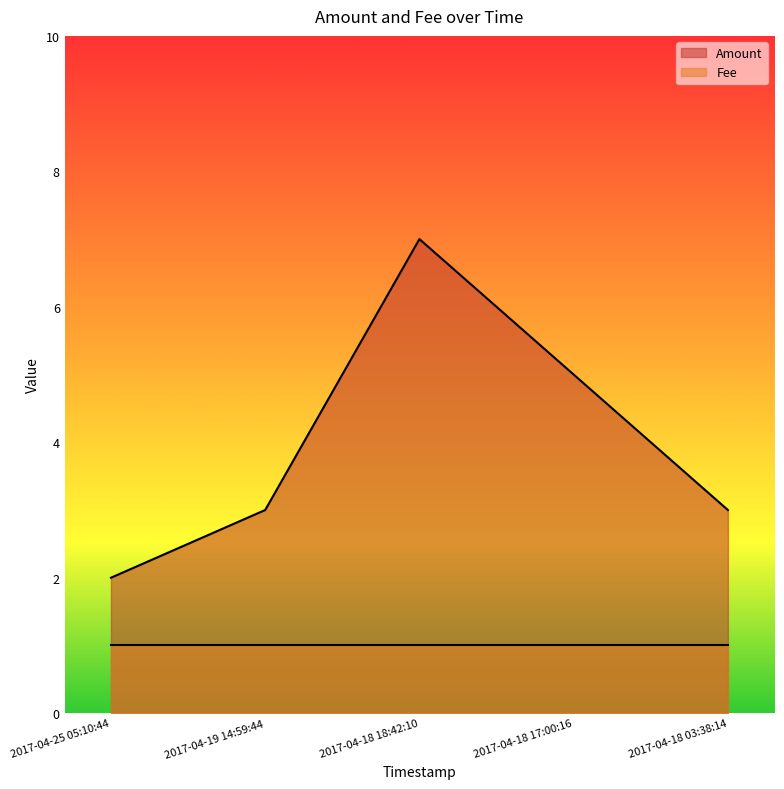

What is the difference between the second highest and second lowest values?

2